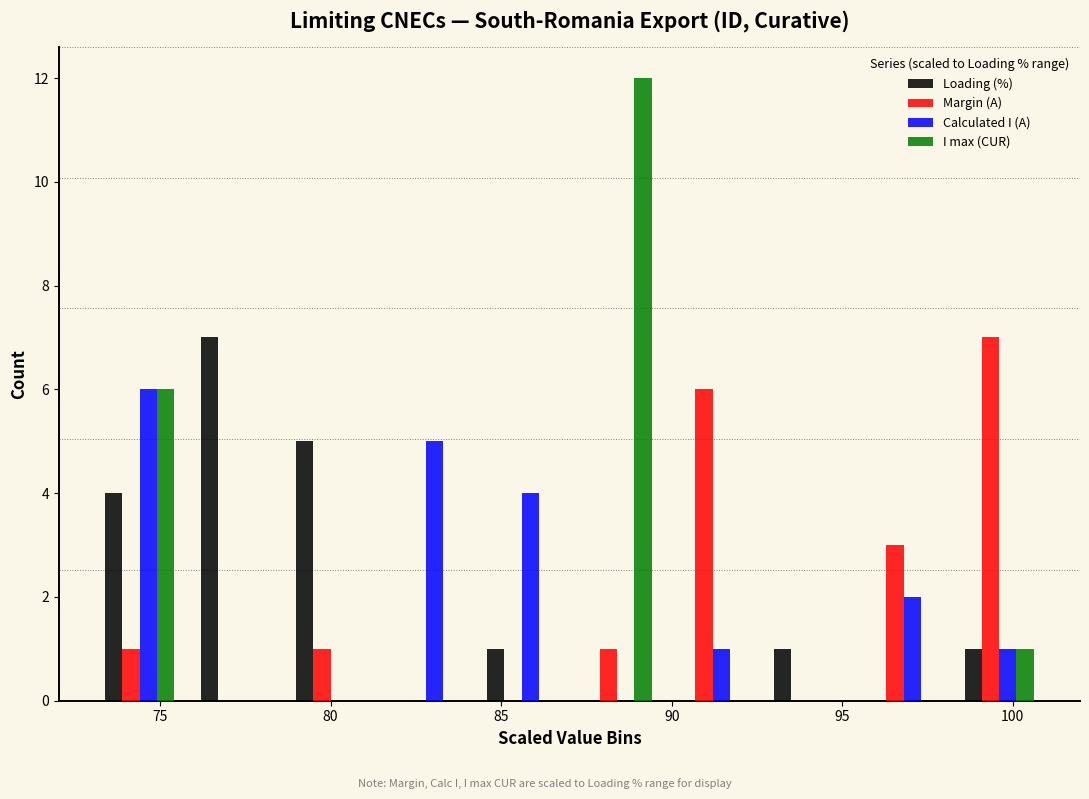

Reading left to right, transcribe this chart: for each range on the x-axis, give the height of each series' bar. Neither the bar edges nor the heights are printed on the chart, so give them approximately, as read against the axes.

73.0 to 75.8: Loading (%)=4	Margin (A)=1	Calculated I (A)=6	I max (CUR)=6
75.8 to 78.6: Loading (%)=7	Margin (A)=0	Calculated I (A)=0	I max (CUR)=0
78.6 to 81.4: Loading (%)=5	Margin (A)=1	Calculated I (A)=0	I max (CUR)=0
81.4 to 84.2: Loading (%)=0	Margin (A)=0	Calculated I (A)=5	I max (CUR)=0
84.2 to 87.0: Loading (%)=1	Margin (A)=0	Calculated I (A)=4	I max (CUR)=0
87.0 to 89.8: Loading (%)=0	Margin (A)=1	Calculated I (A)=0	I max (CUR)=12
89.8 to 92.6: Loading (%)=0	Margin (A)=6	Calculated I (A)=1	I max (CUR)=0
92.6 to 95.4: Loading (%)=1	Margin (A)=0	Calculated I (A)=0	I max (CUR)=0
95.4 to 98.2: Loading (%)=0	Margin (A)=3	Calculated I (A)=2	I max (CUR)=0
98.2 to 101.0: Loading (%)=1	Margin (A)=7	Calculated I (A)=1	I max (CUR)=1